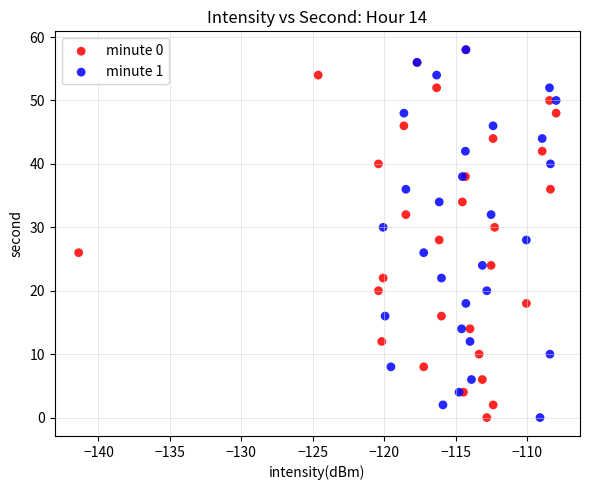

What are all the series names shown in the legend?

minute 0, minute 1